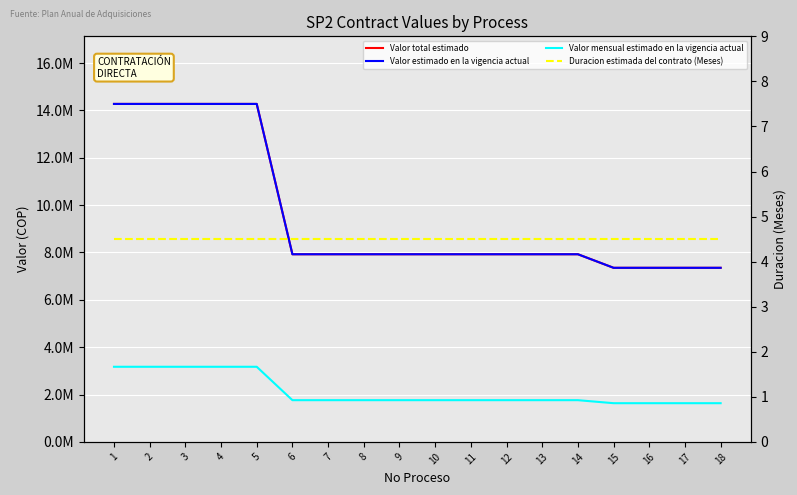

Does the chart display data point markers on the line(s)?

No